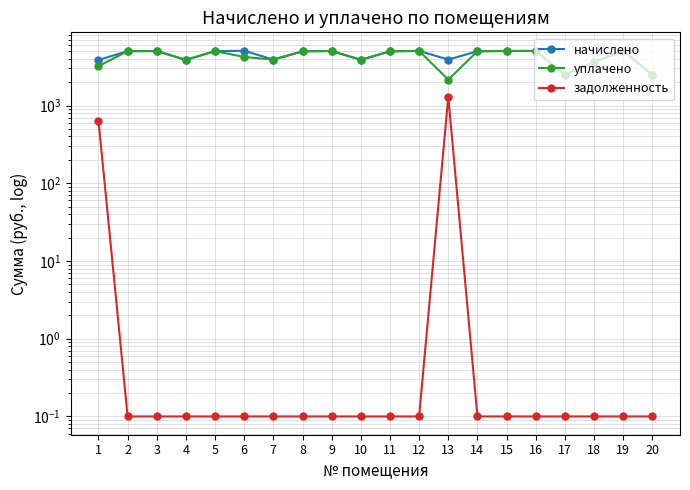

Is it true that уплачено equals 5034.2 at 15?

True